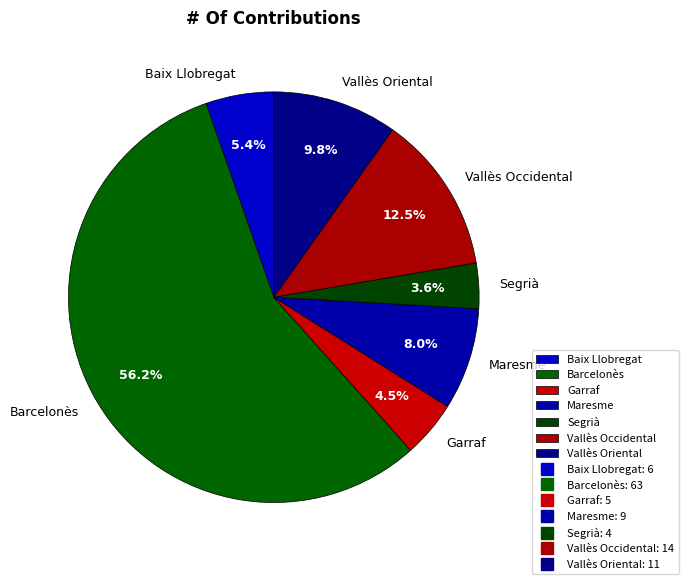

Count the number of slices in the pie.

7